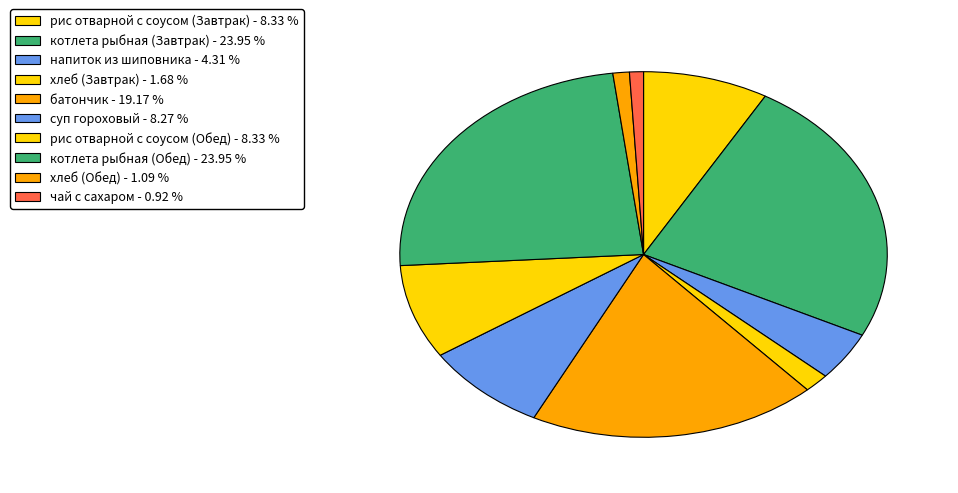

How many segments does this pie chart have?

10